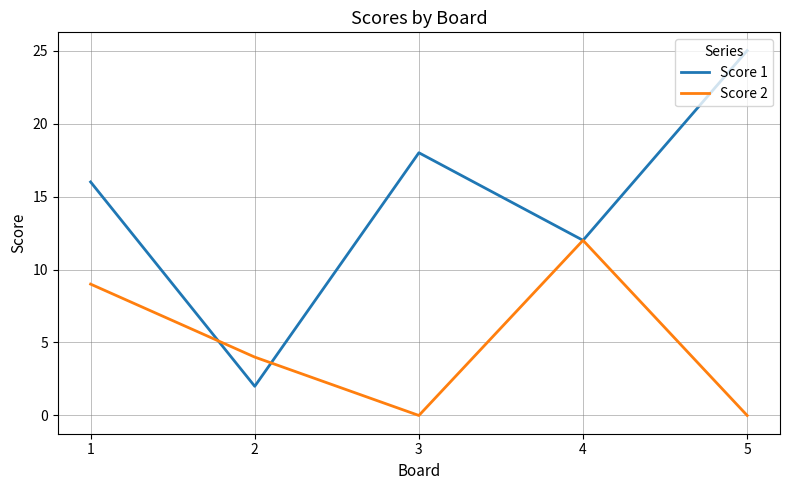

What are all the series names shown in the legend?

Score 1, Score 2